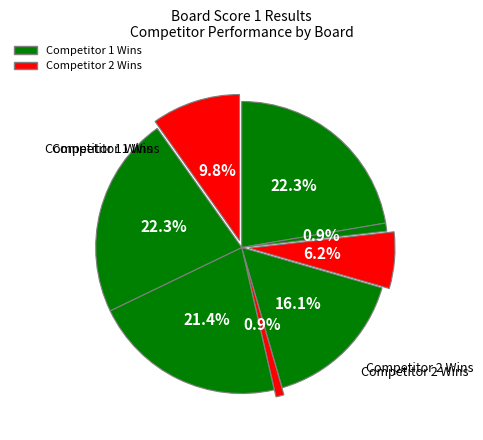

Count the number of slices in the pie.

8